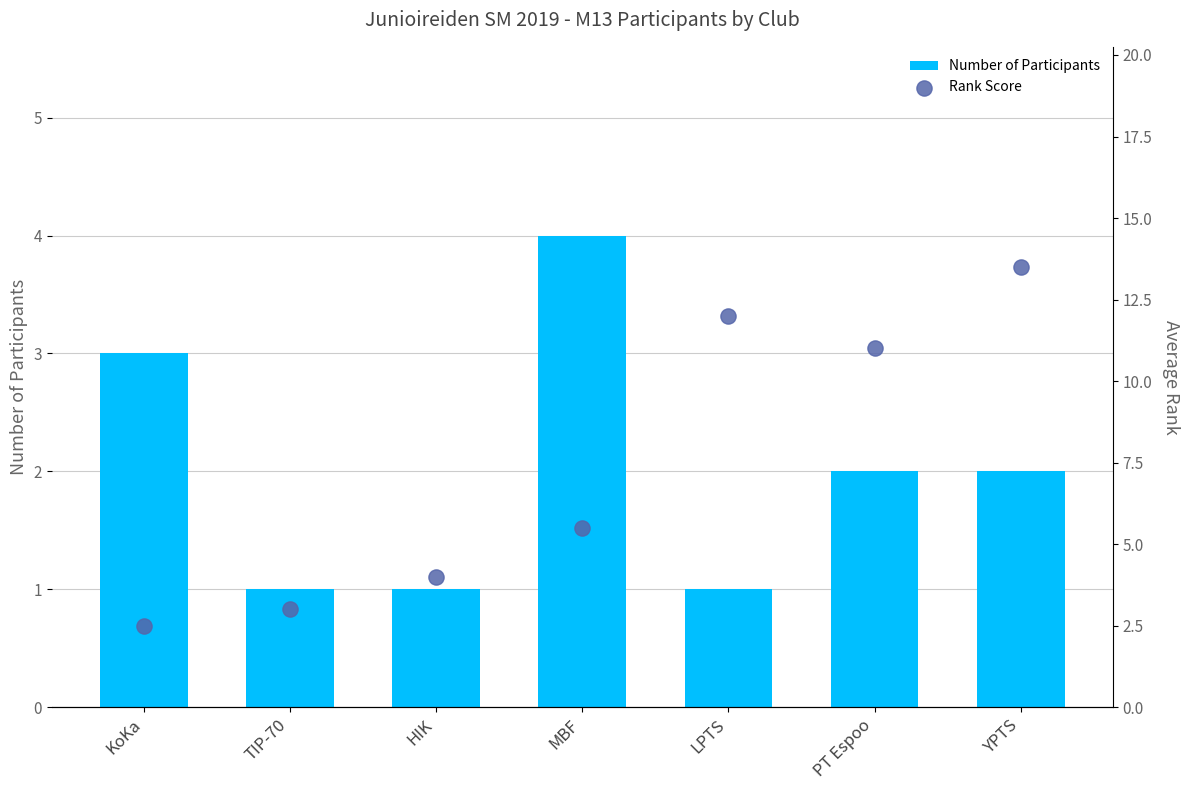

At which category is the sum across all series the highest?

YPTS